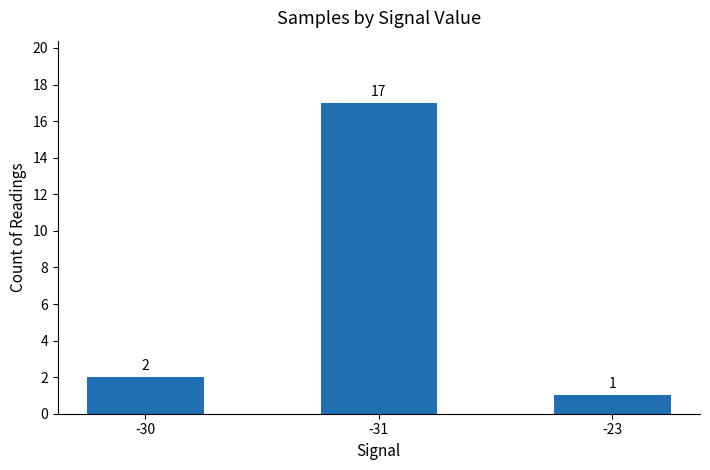

Read the value at -31, to the nearest 10.

20